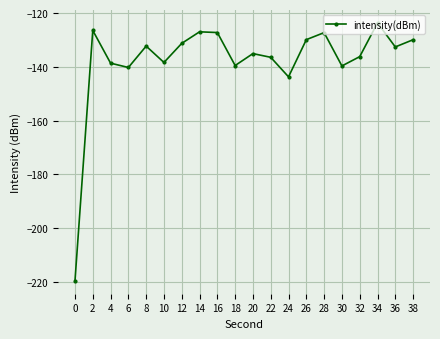

Which category has the highest value across all series?

34